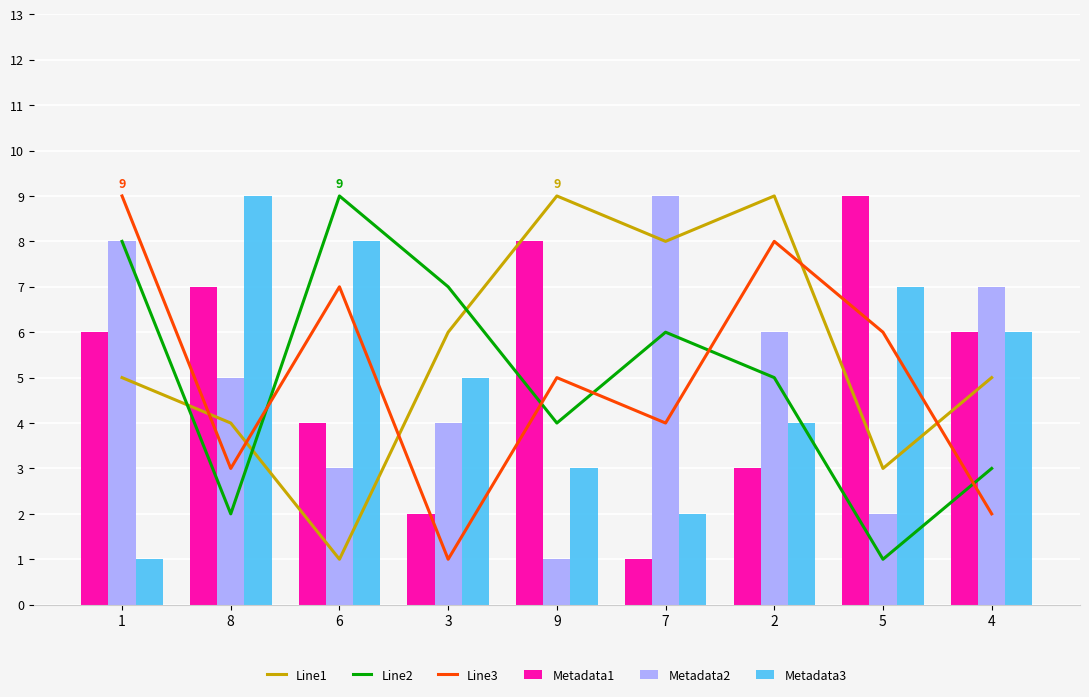

Count the Metadata3 values in the range 3 to 7.

5